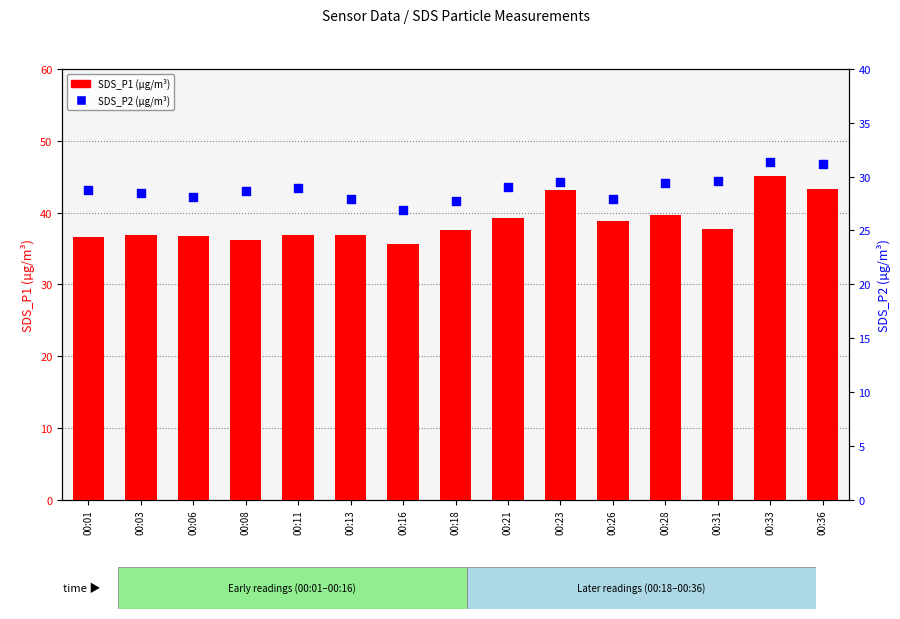

At how many categories does at least one series exceed 27?

15